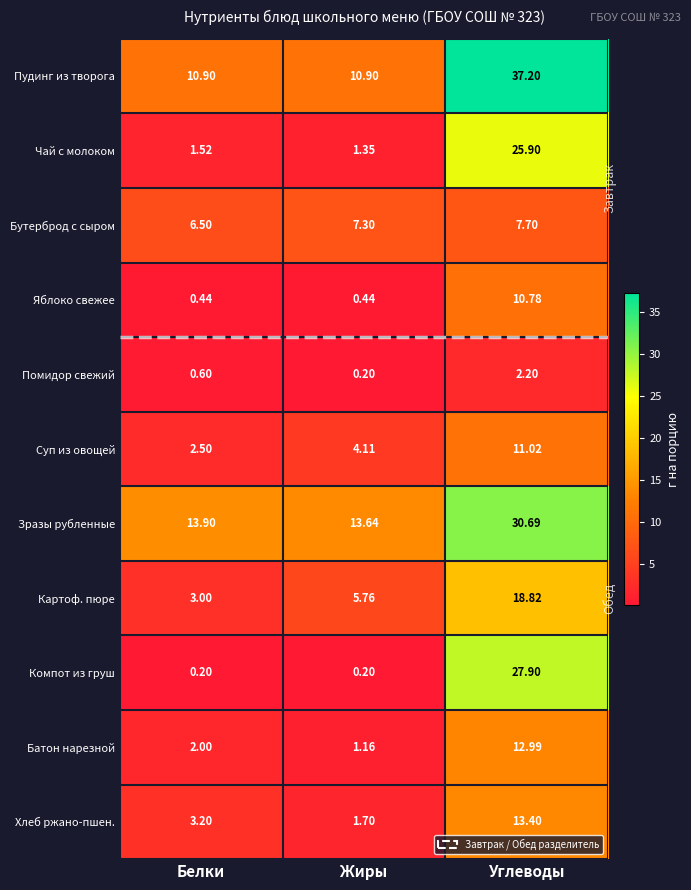

How many data points does each series have?

3